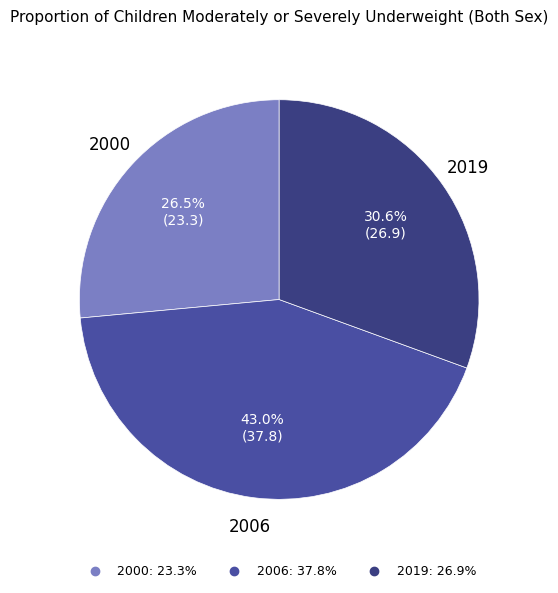

Does any single category account for the majority?

No